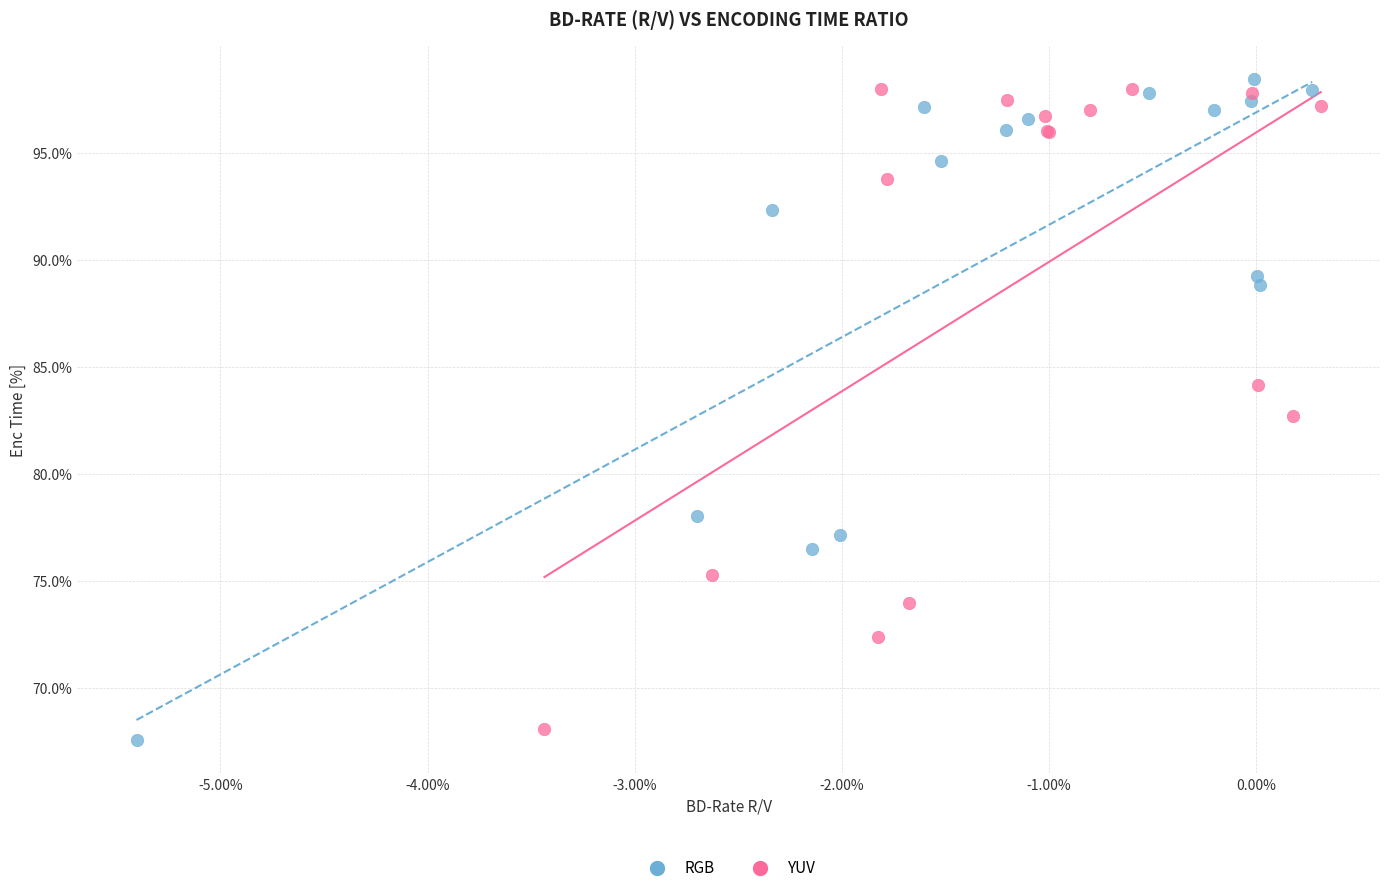

Which series has the widest spread of Y values?

RGB